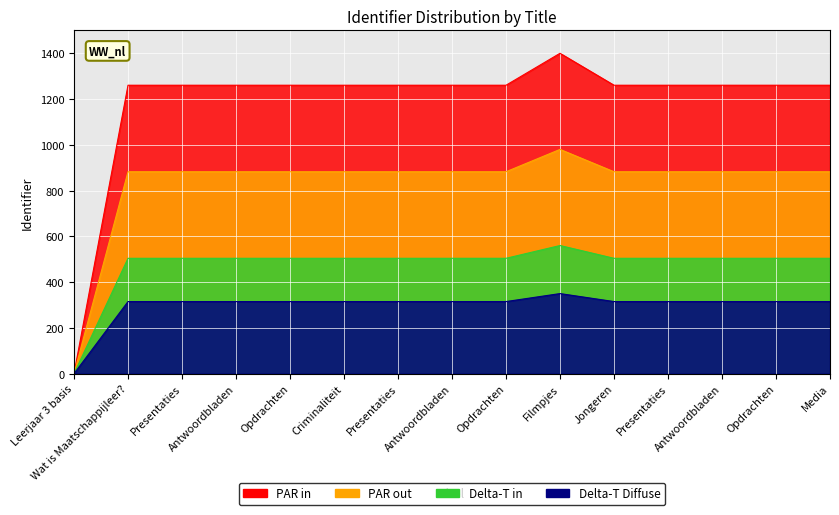

True or false: Identifier has a value of 1649.9 at Criminaliteit.

False